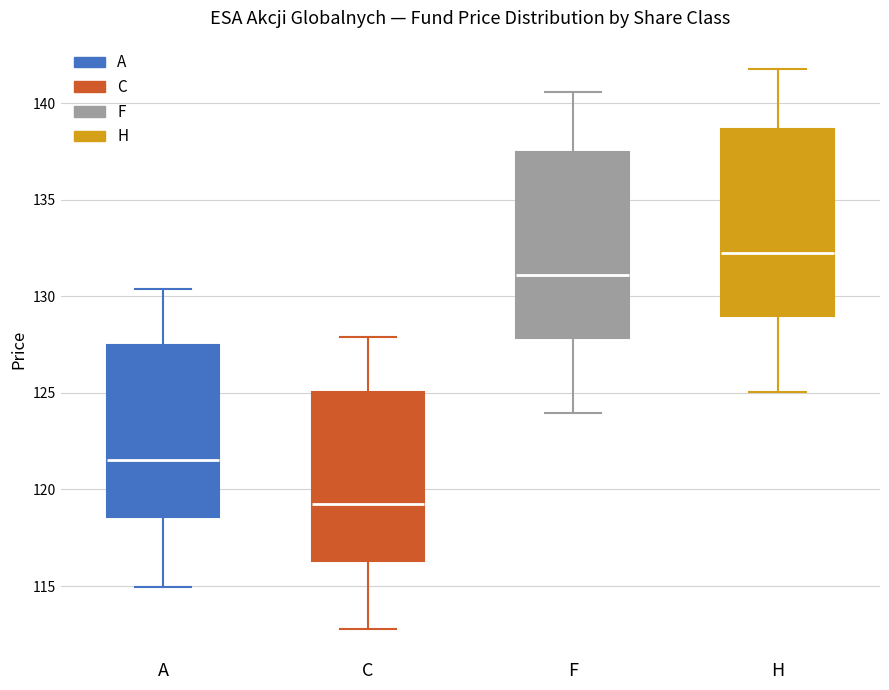

Reading left to right, read every box against the y-axis: the position of its median line, the range the box covers, and the ends of its whiskers. The values are not printed on the chart, so give them approximately, as read against the axis.

A: median 121.5, box 118.5 to 127.5, whiskers 115.0 to 130.5
C: median 119.0, box 116.5 to 125.0, whiskers 113.0 to 128.0
F: median 131.0, box 128.0 to 137.5, whiskers 124.0 to 140.5
H: median 132.0, box 129.0 to 138.5, whiskers 125.0 to 142.0